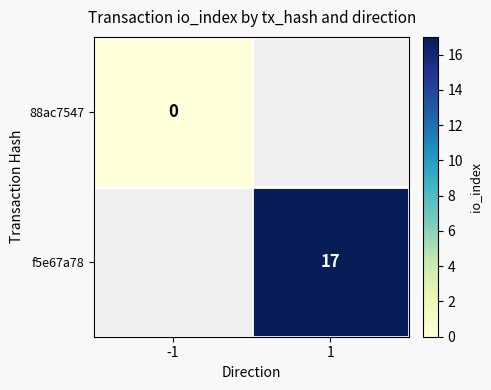

How many series are shown in this chart?

2